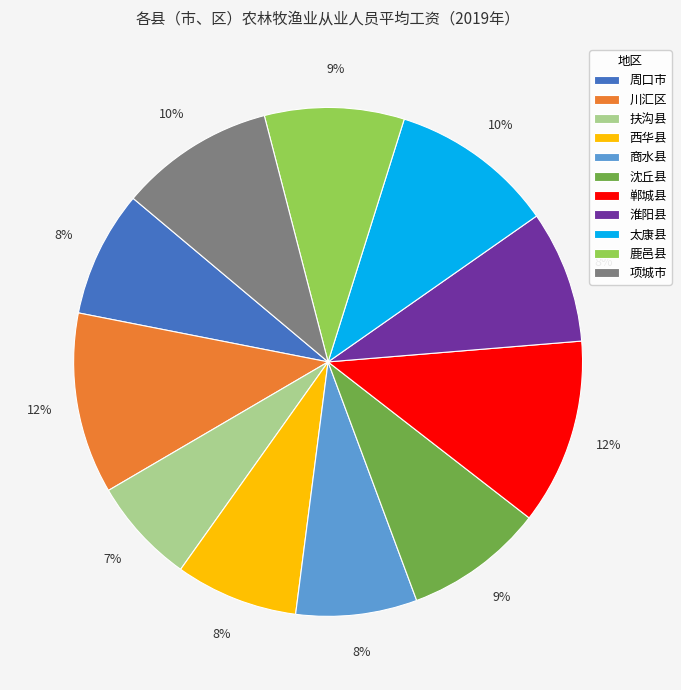

Which category has the smallest portion of the pie?

扶沟县